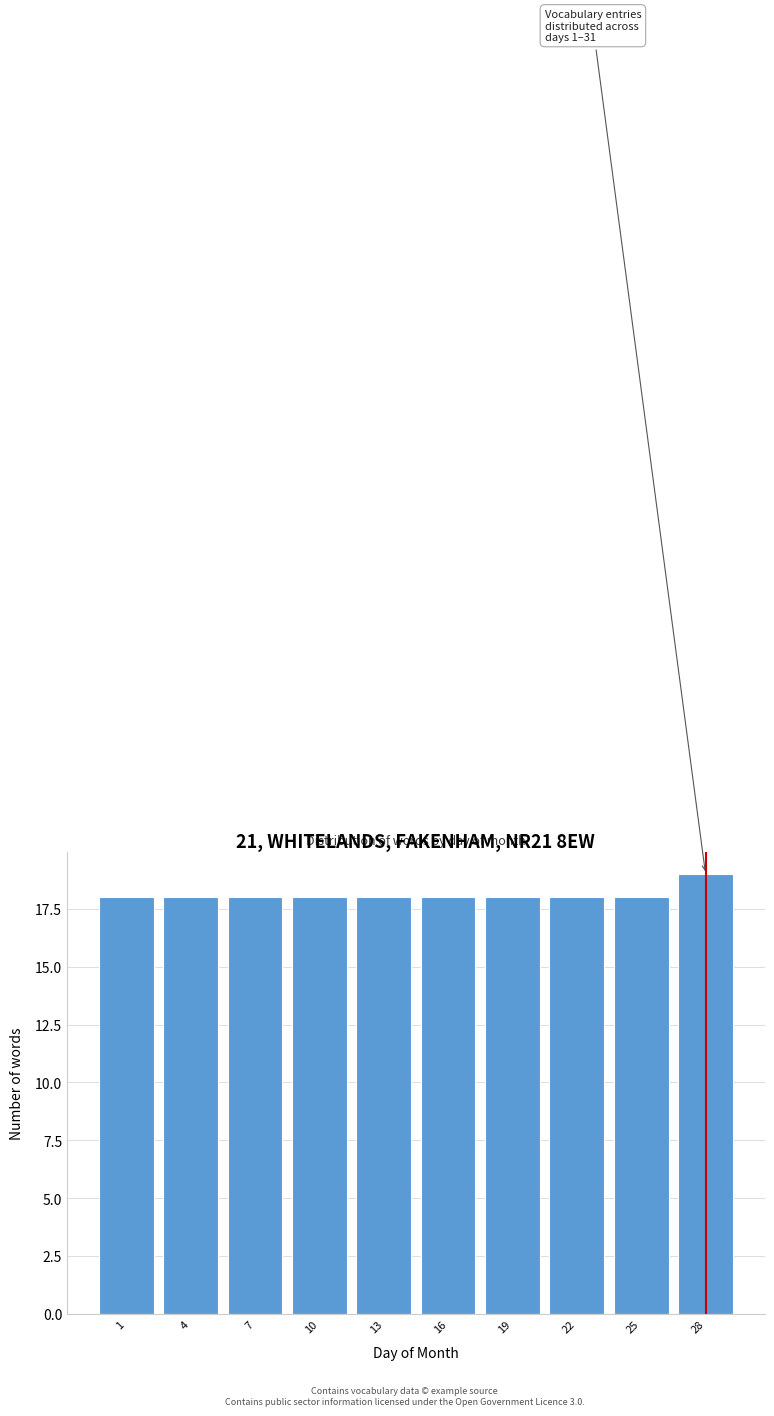

Reading left to right, list all the values displayed in this chart.

18	18	18	18	18	18	18	18	18	19